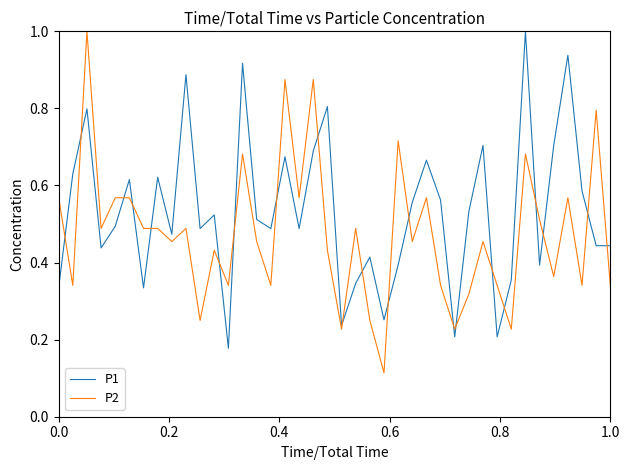

Rank the series by their average value, from highest to lowest.

P1, P2